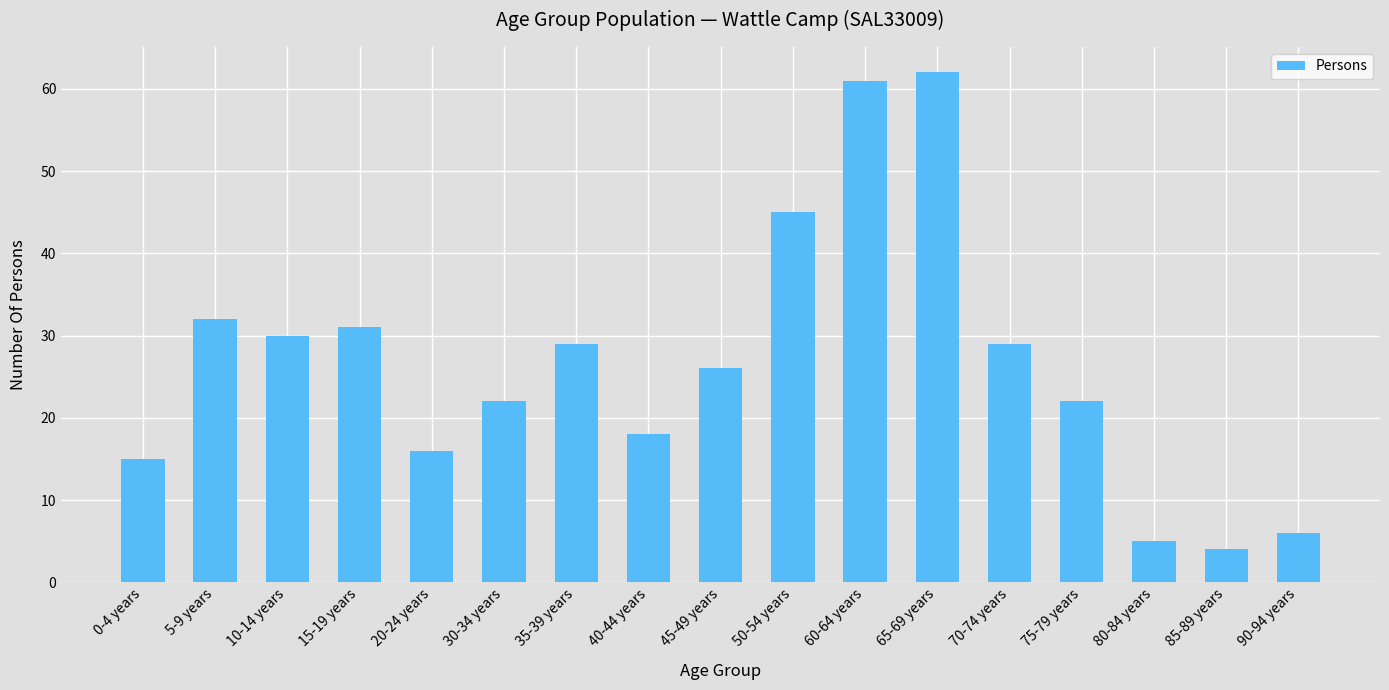

What is the ratio of the value at 65-69 years to the value at 70-74 years?

2.1